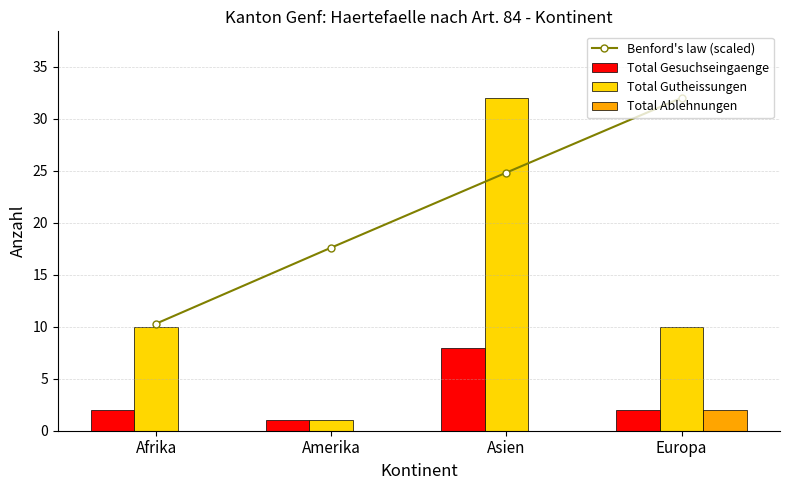

What is the label of the 3rd bar from the right?

Amerika